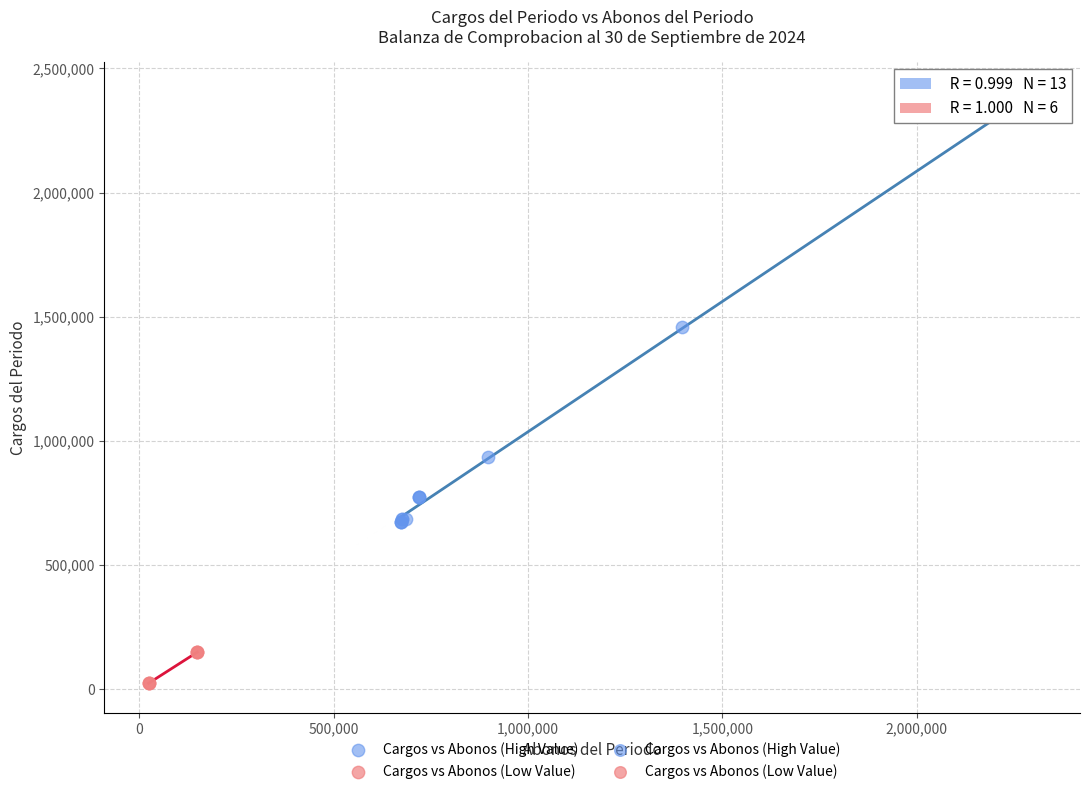

Which series reaches the maximum Y coordinate?

Cargos vs Abonos (High Value)